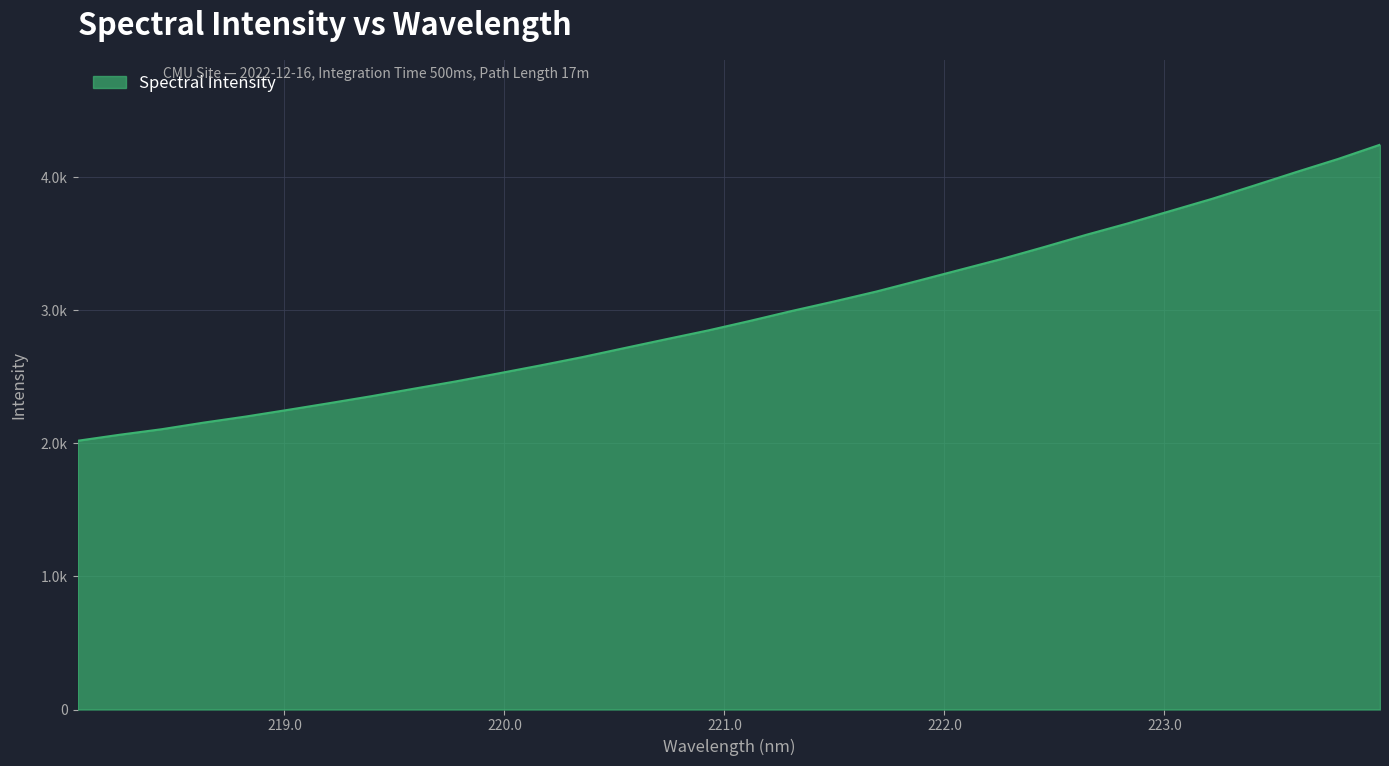

What is the label of the 16th point from the left?

220.9264